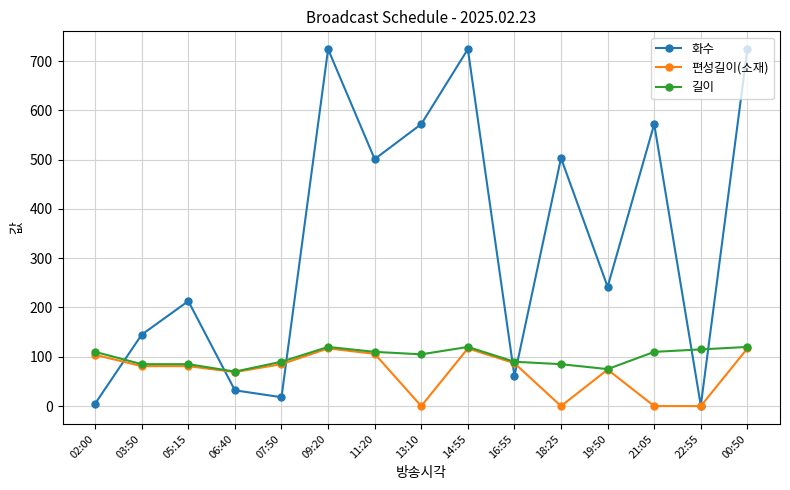

What is the spread (max minus min) of values at 19:50?

168